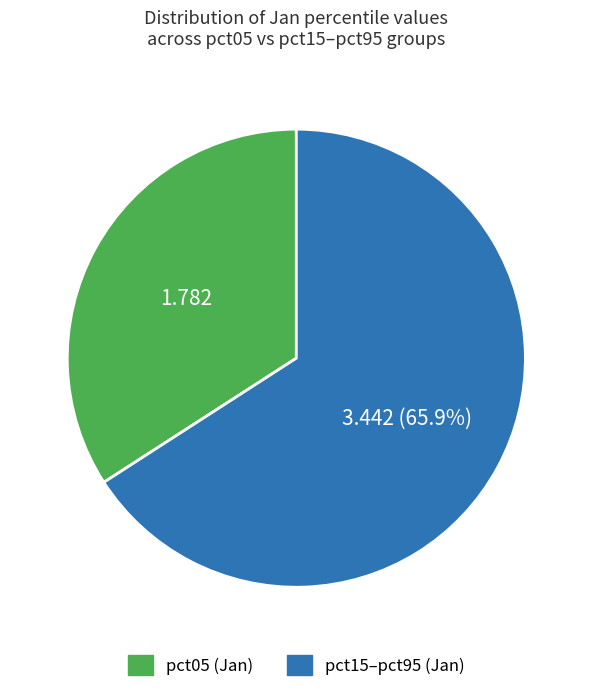

How many slices are in this pie chart?

2